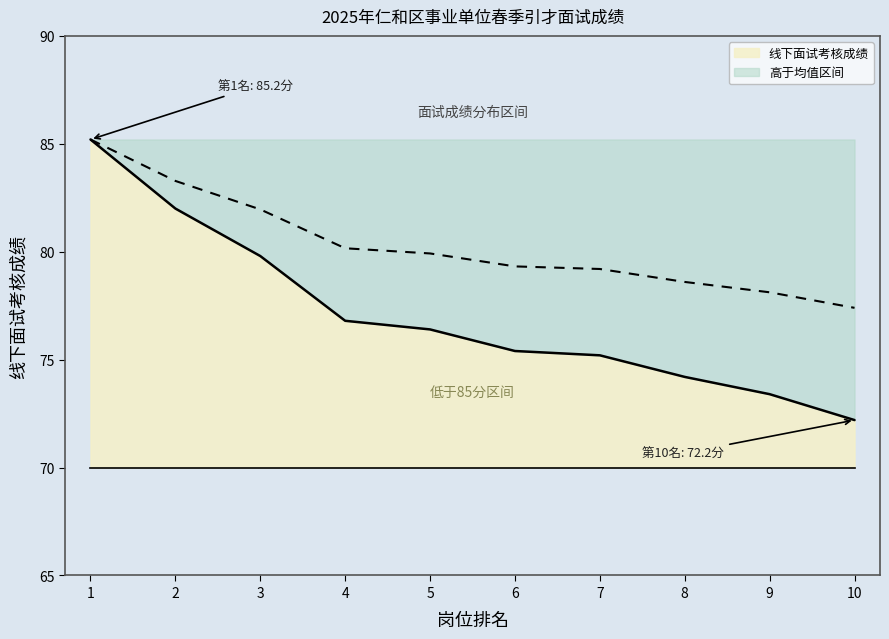

How many data points are above 76?

5